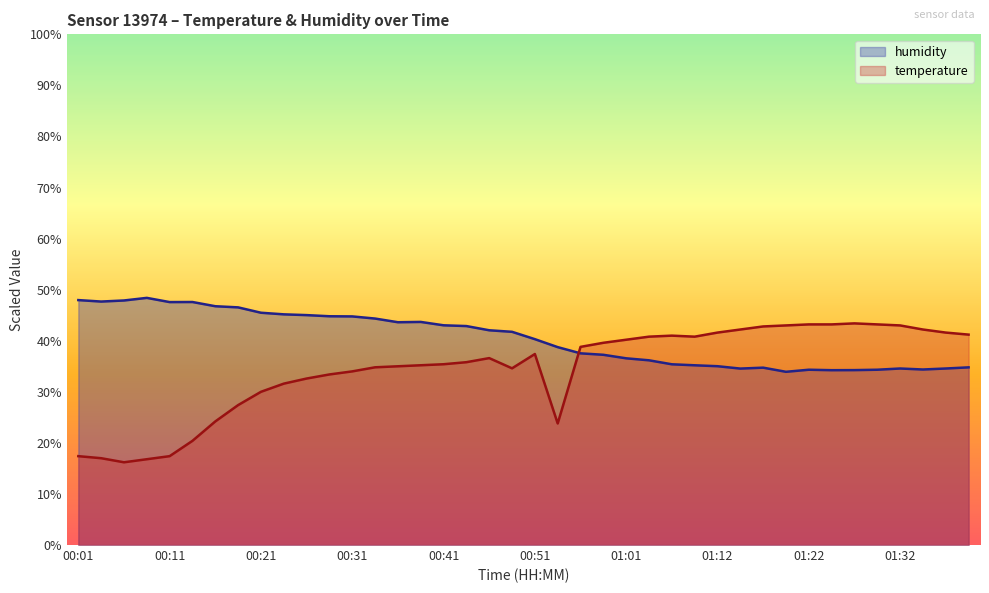

What are all the series names shown in the legend?

humidity, temperature